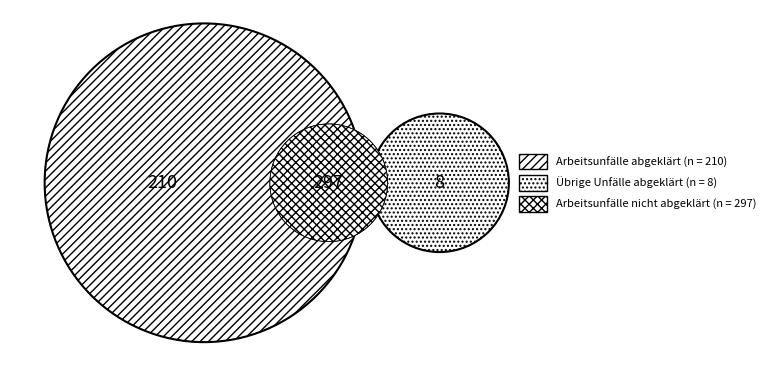

To the nearest percent, what portion does Übrige Unfälle abgeklärt represent?

2%